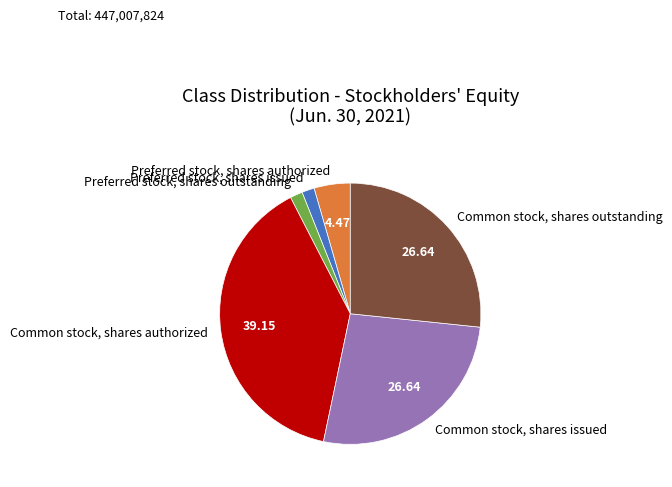

Is Common stock, shares authorized the majority of the pie?

No